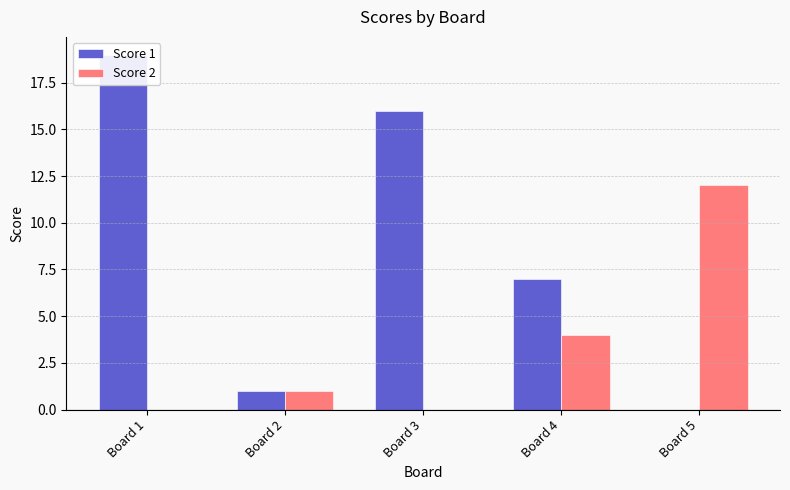

At which category is the sum across all series the highest?

Board 1